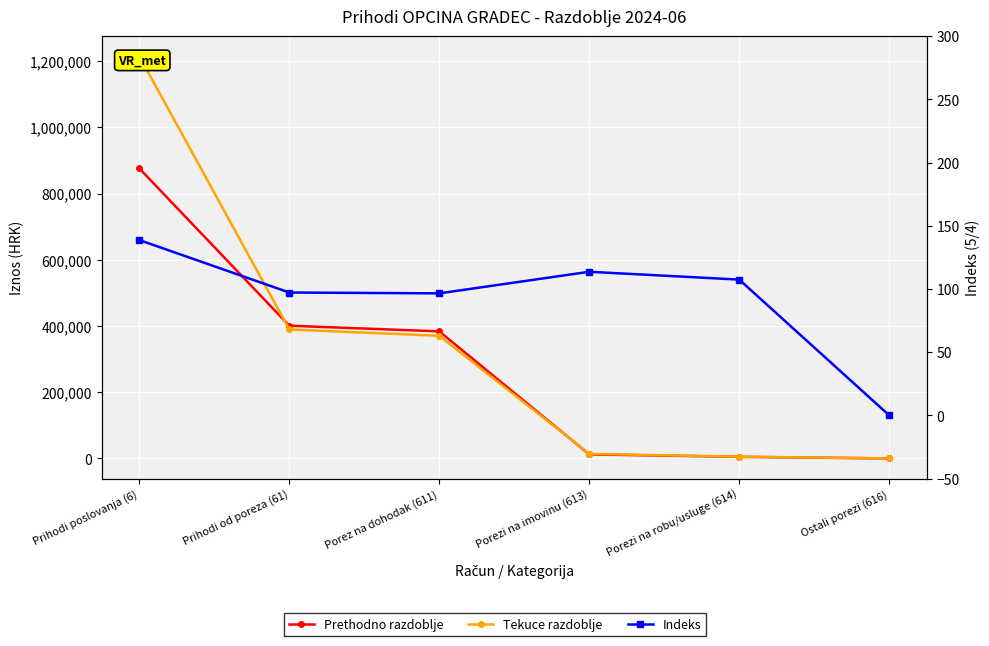

What is the total value across all series at Prihodi poslovanja (6)?

2090492.9